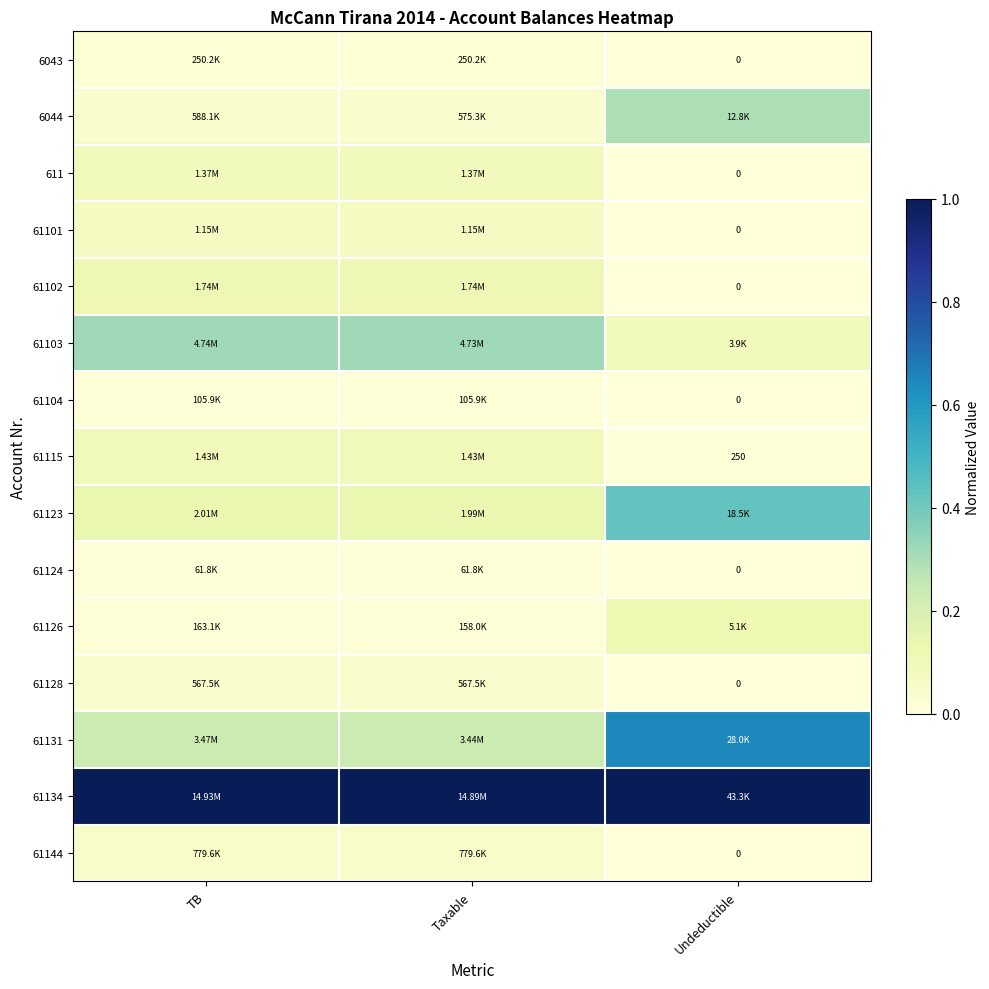

List the series in order of their peak value, lowest first.

61124, 61104, 6043, 61128, 61144, 61101, 611, 61115, 61102, 61126, 6044, 61103, 61123, 61131, 61134